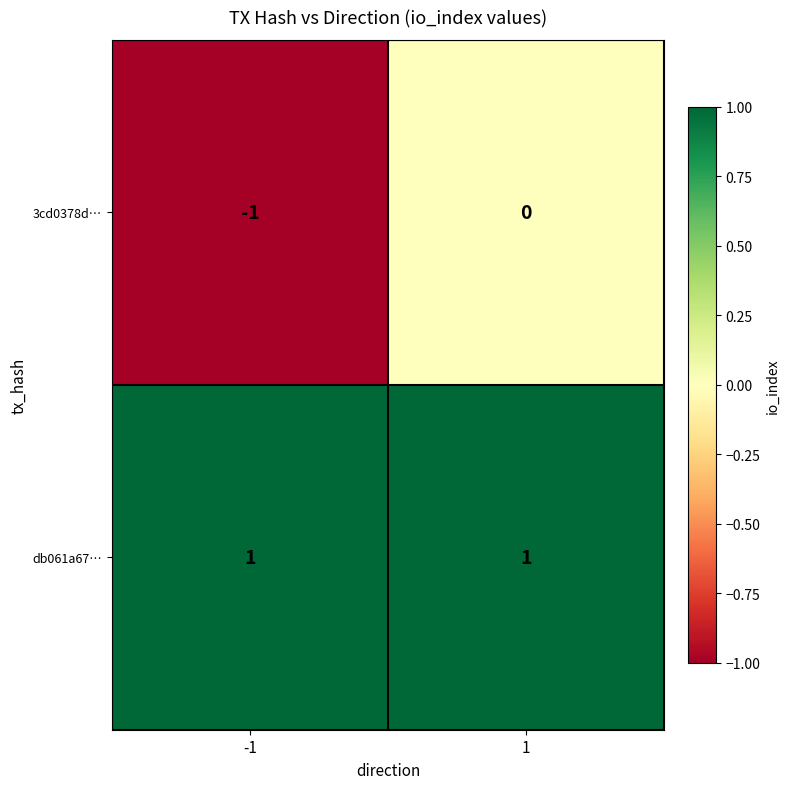

Rank the series by their average value, from lowest to highest.

3cd0378d…, db061a67…